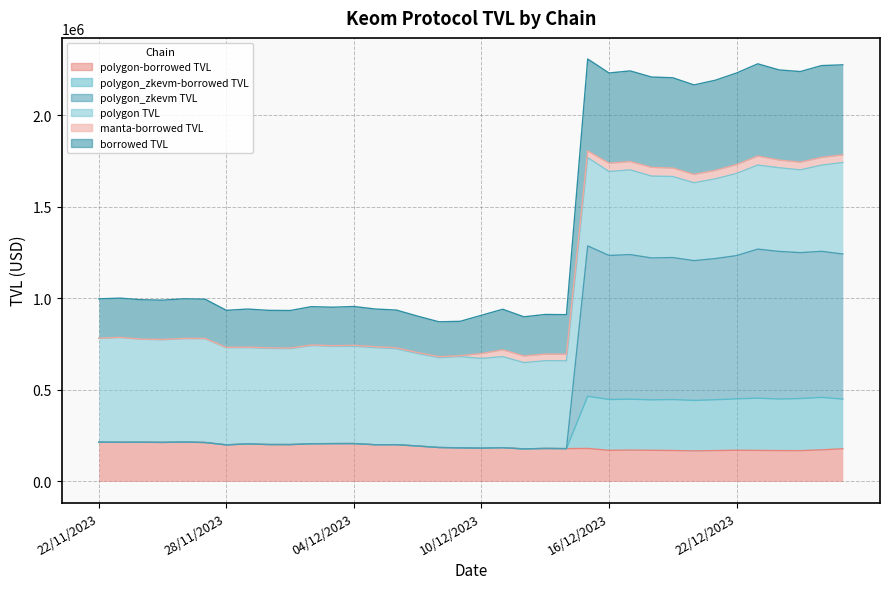

True or false: polygon-borrowed TVL and polygon_zkevm TVL intersect in this chart.

False